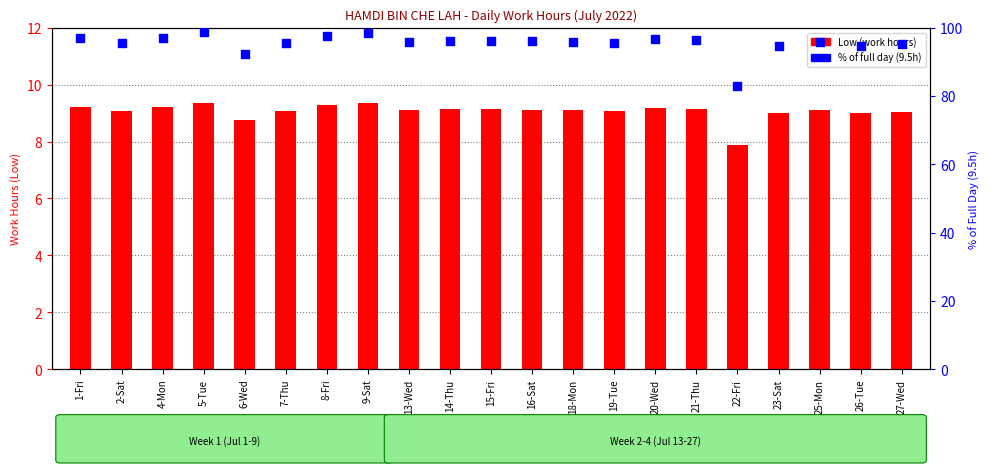

What are all the series names shown in the legend?

Low (work hours), % of full day (9.5h)